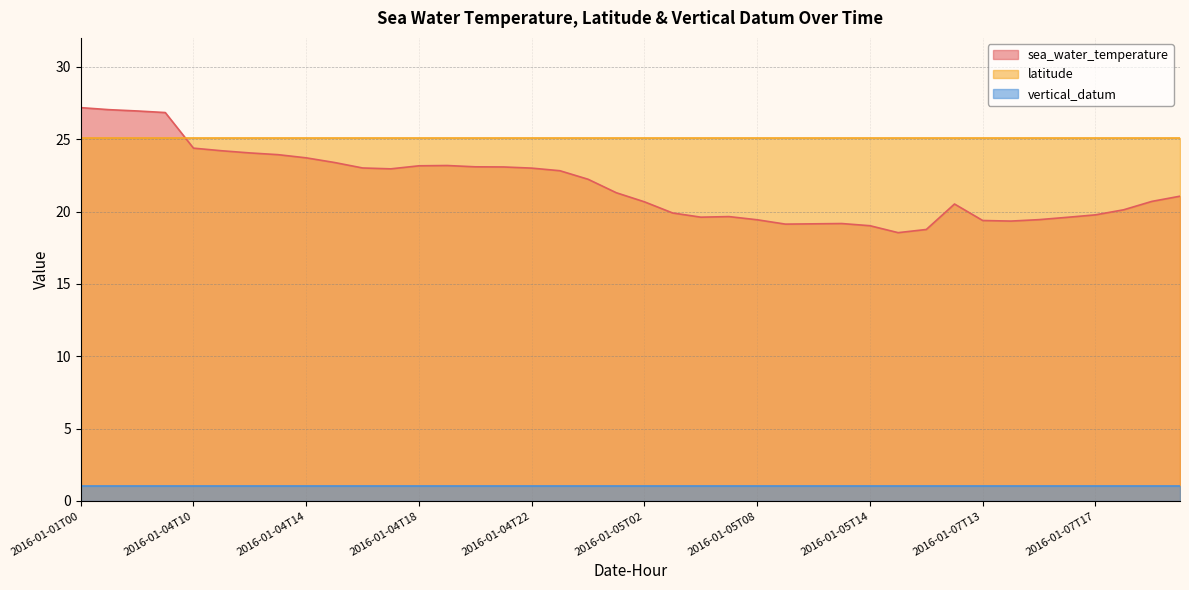

At which label does vertical_datum reach its peak?

2016-01-01T00